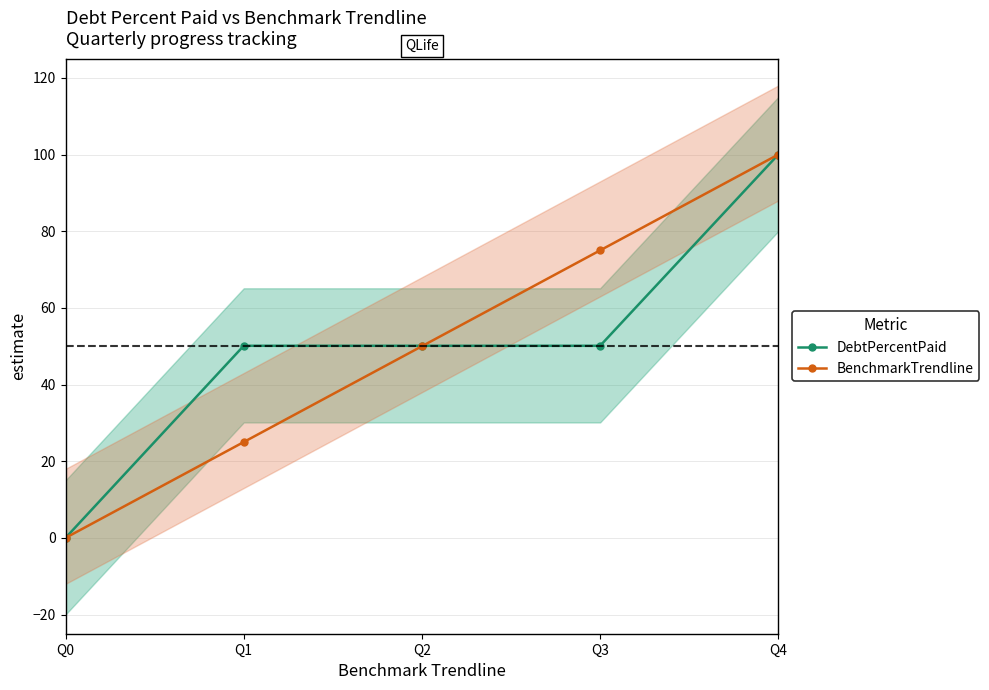

What is the greatest value displayed?

100.0